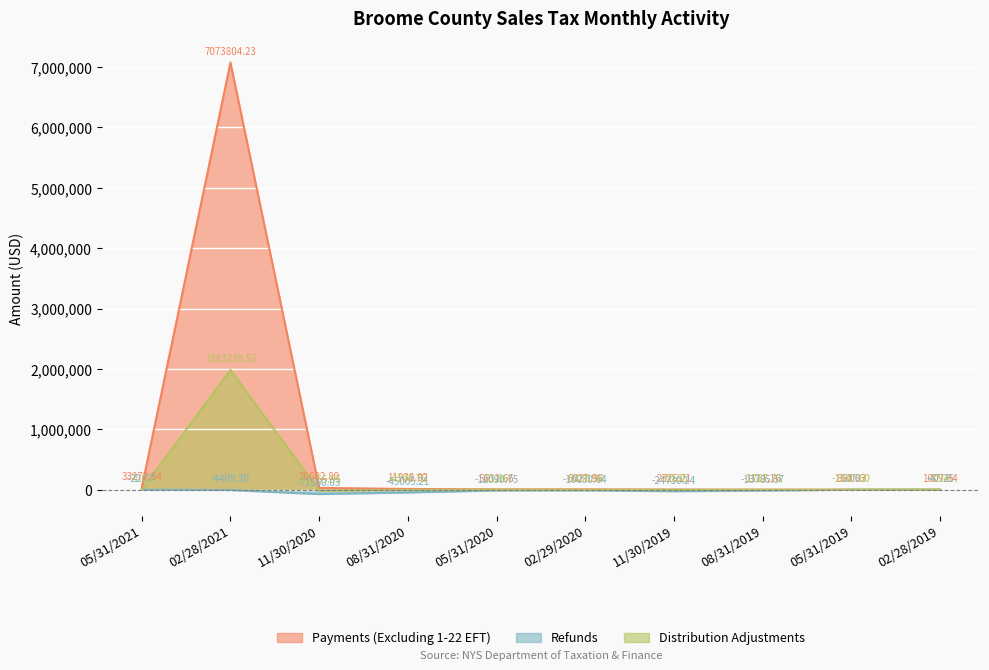

What is the approximate value of Distribution Adjustments at 08/31/2019?

-1787.7